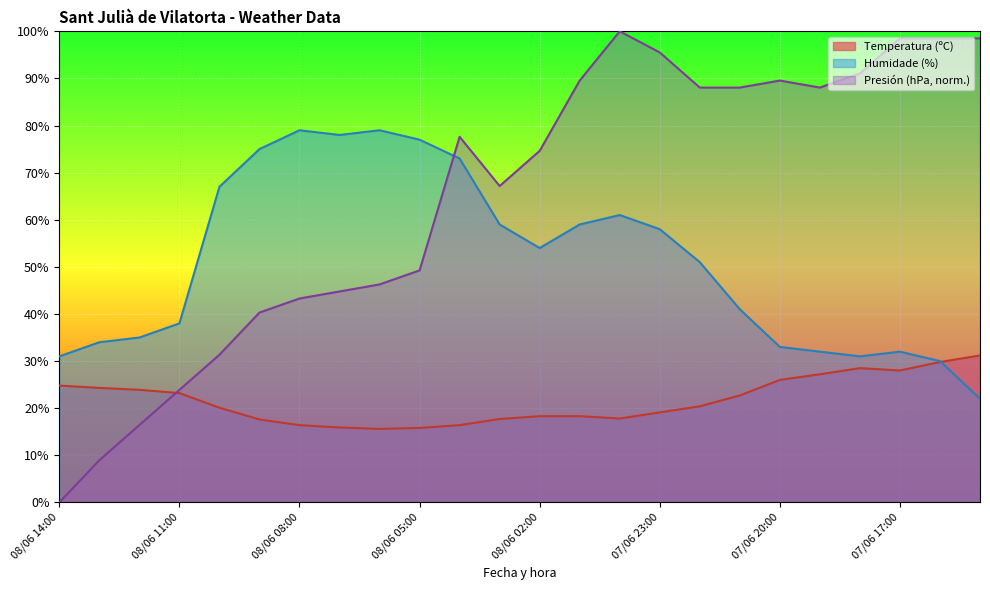

What is the greatest value displayed?

100.0